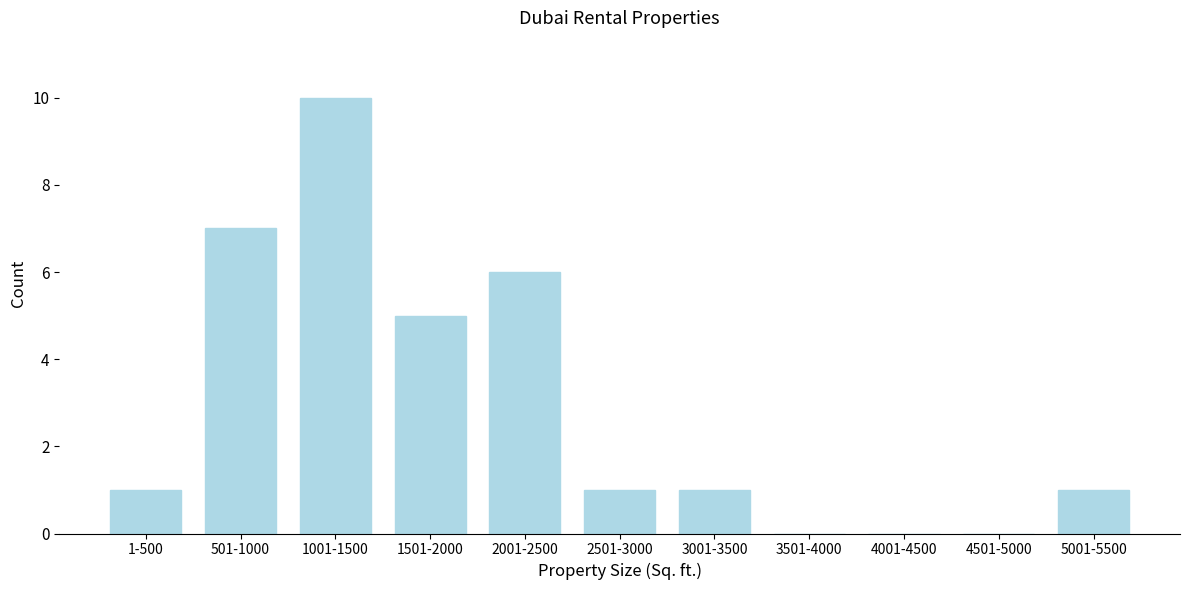

Reading left to right, transcribe all the data shown in this chart.

1-500=1	501-1000=7	1001-1500=10	1501-2000=5	2001-2500=6	2501-3000=1	3001-3500=1	3501-4000=0	4001-4500=0	4501-5000=0	5001-5500=1